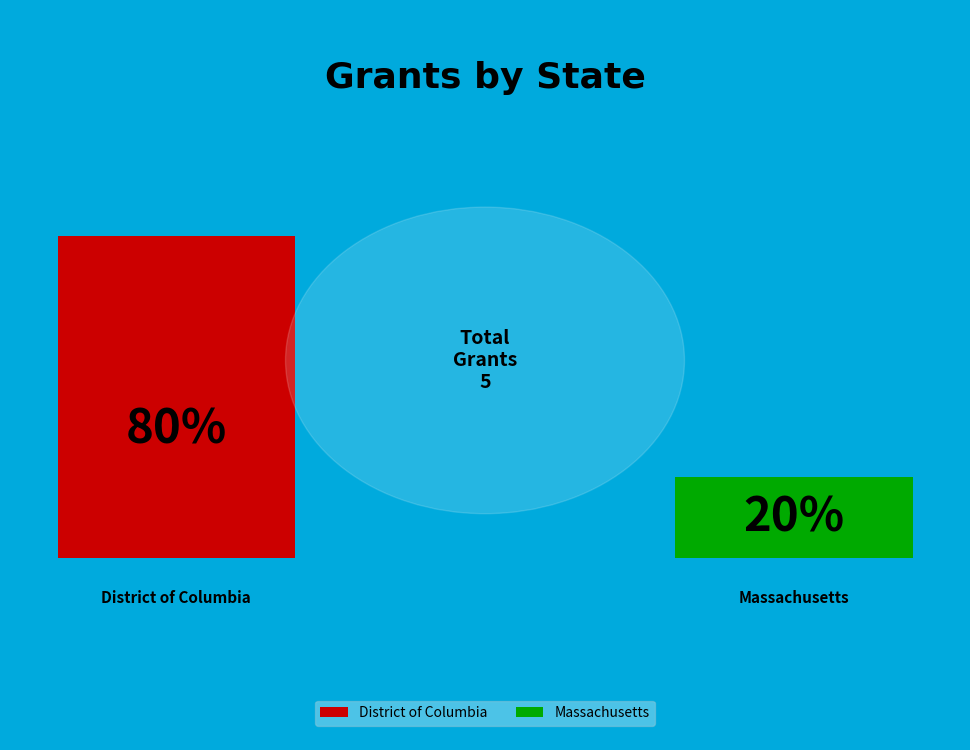

True or false: 2013 accounts for 5% of the total.

False